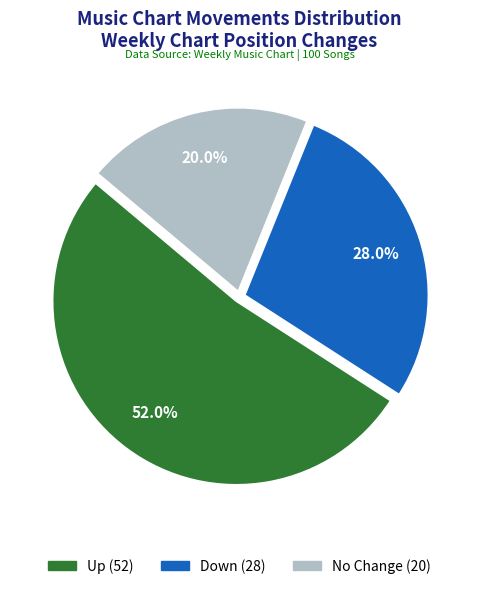

Does any single category account for the majority?

Yes